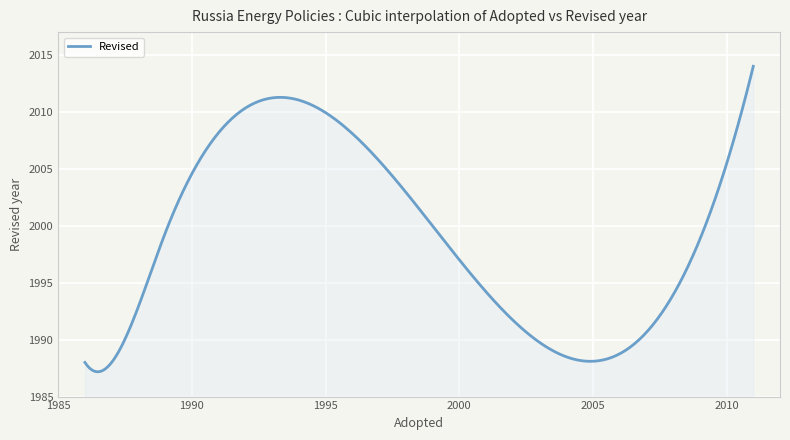

What is the difference between the maximum and minimum values?

26.8